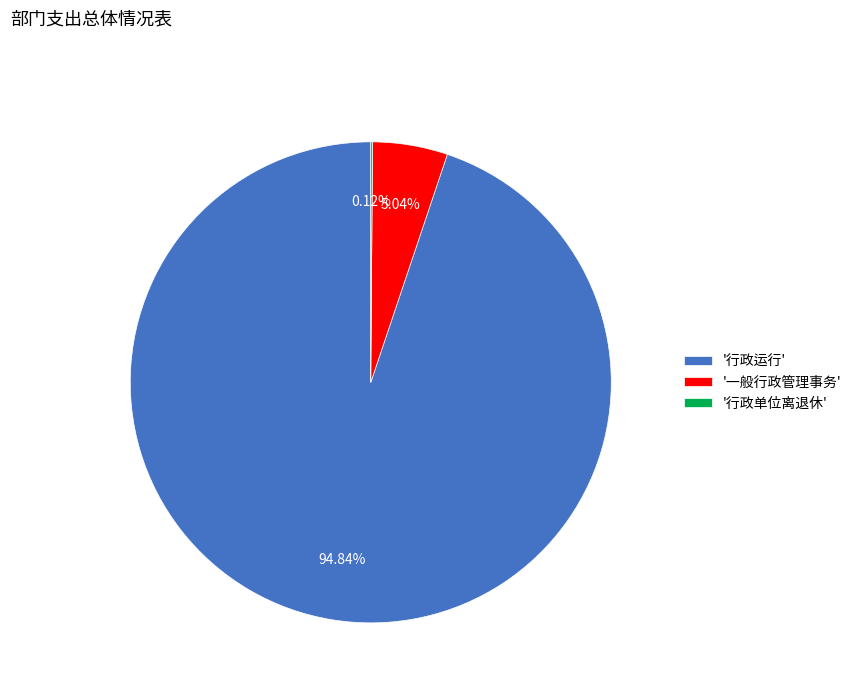

Which has a higher value, '一般行政管理事务' or '行政运行'?

'行政运行'